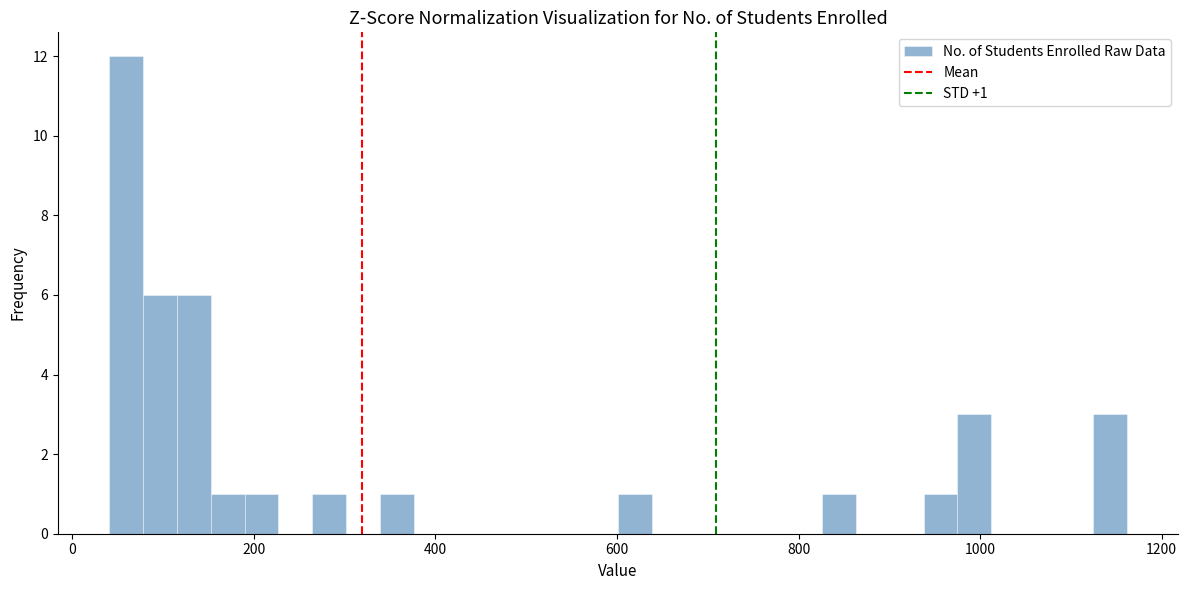

Around what value on the x-axis is the tallest bar? Give the approximate position of its centre, as read against the axis.

60